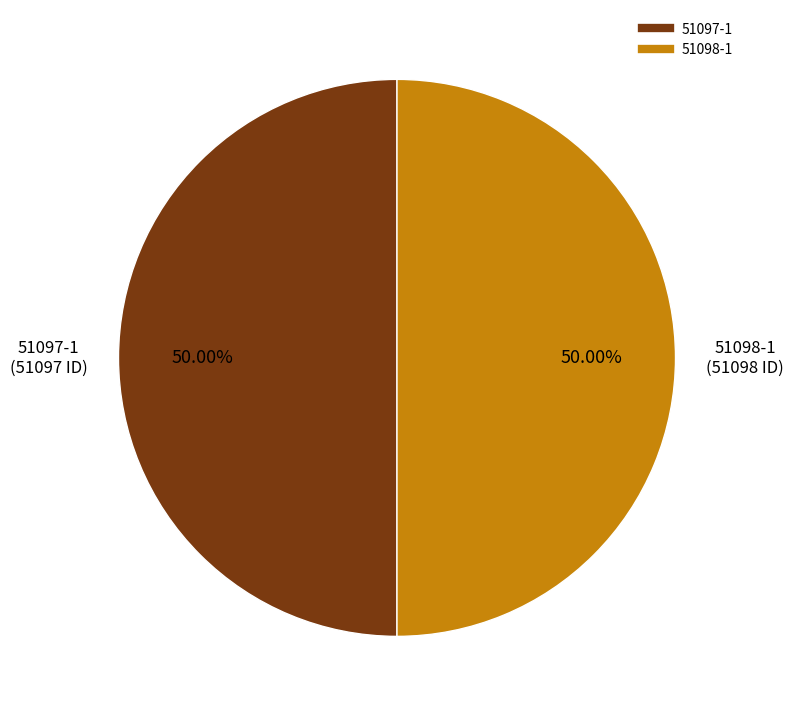

Approximately how many times larger is the value at 51097-1 compared to 51098-1?

1.0